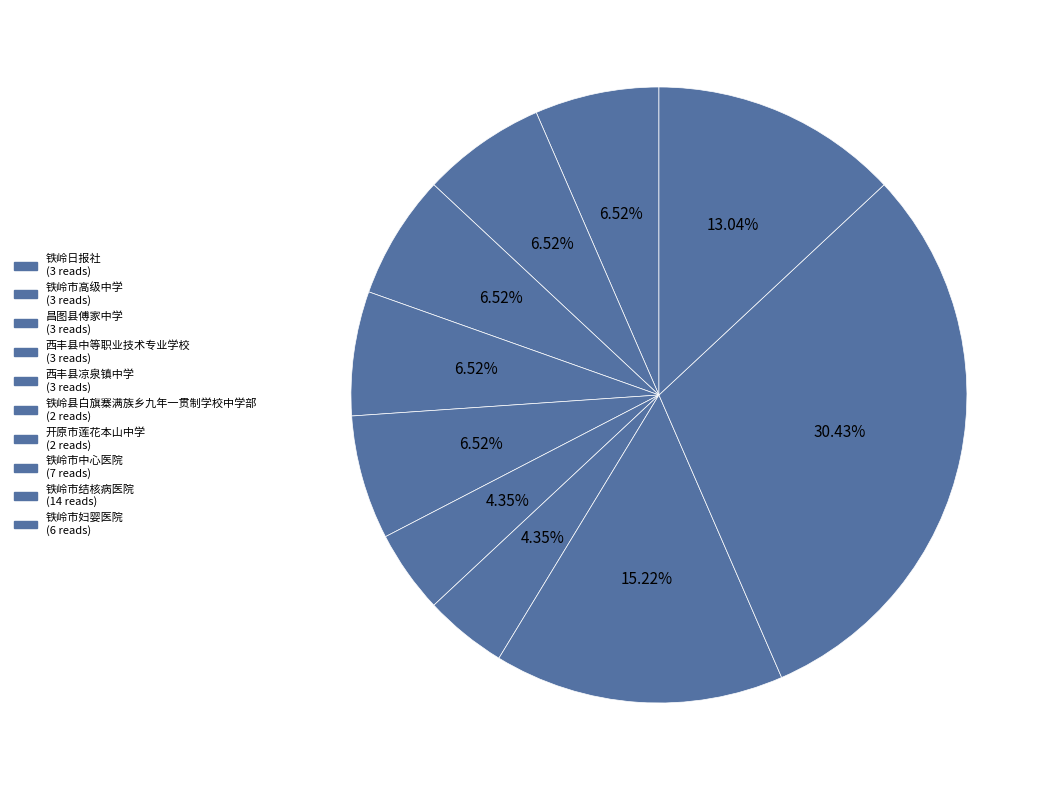

Combined, do 西丰县凉泉镇中学 and 西丰县中等职业技术专业学校 account for over 50%?

No